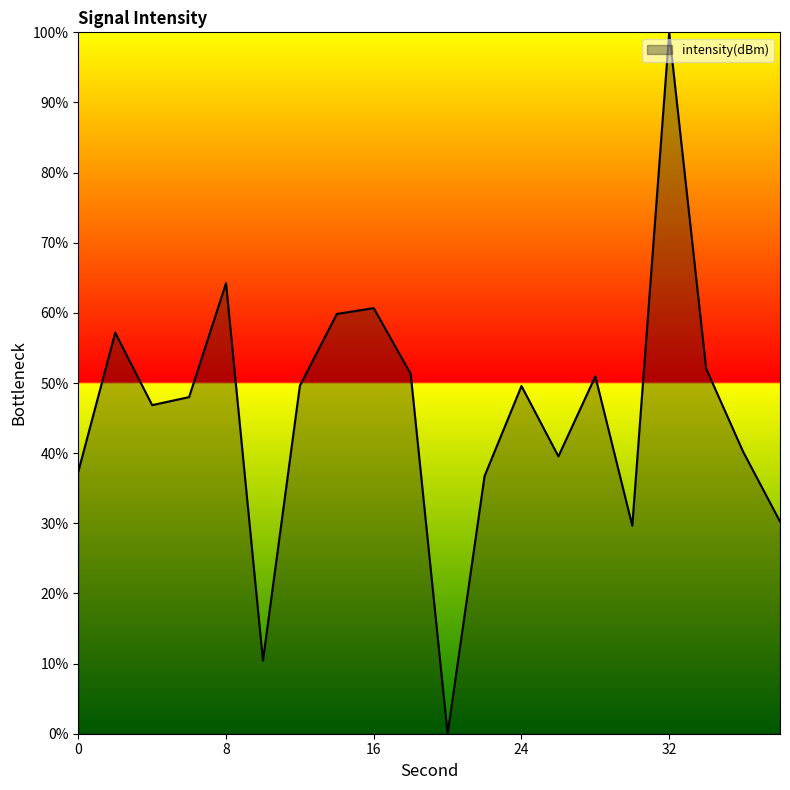

What is the greatest value displayed?

100.0